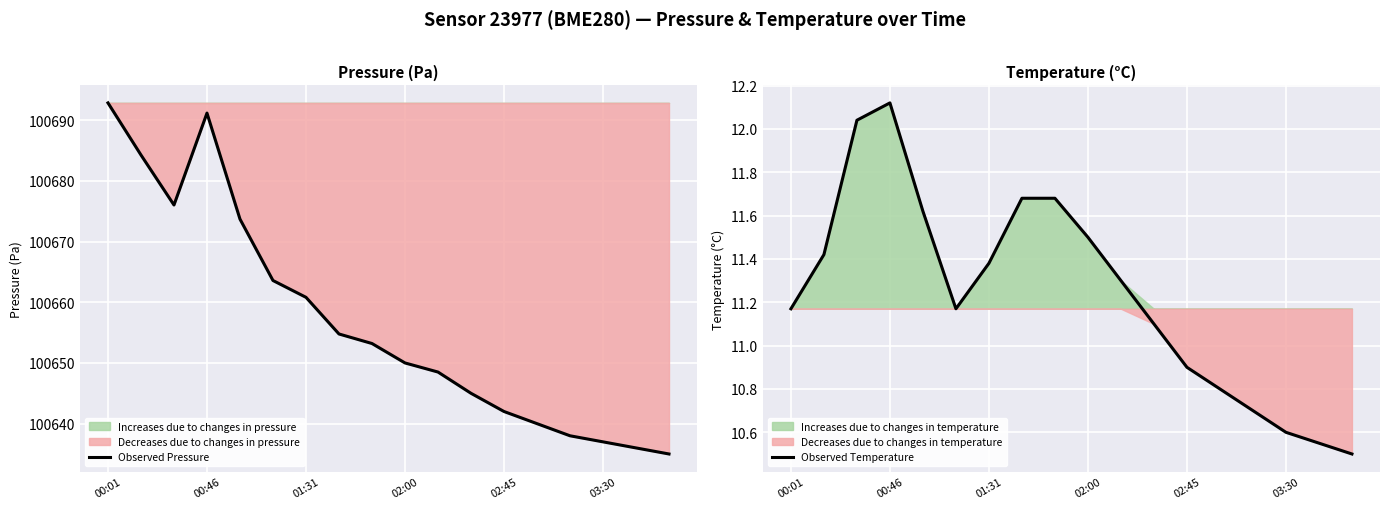

What is the greatest value displayed?

100692.8